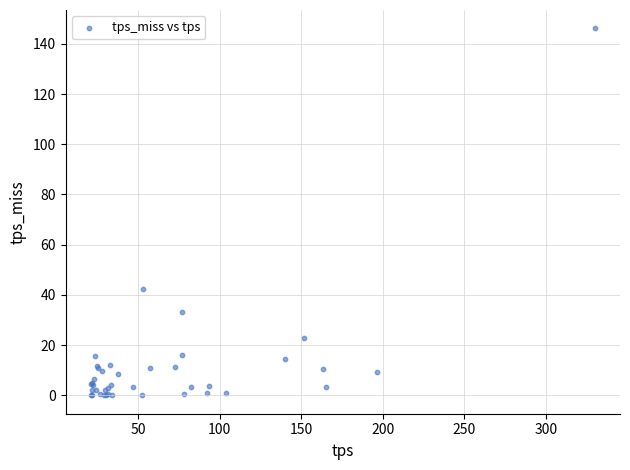

What Y value in the scatter plot is closest to 73?

42.4